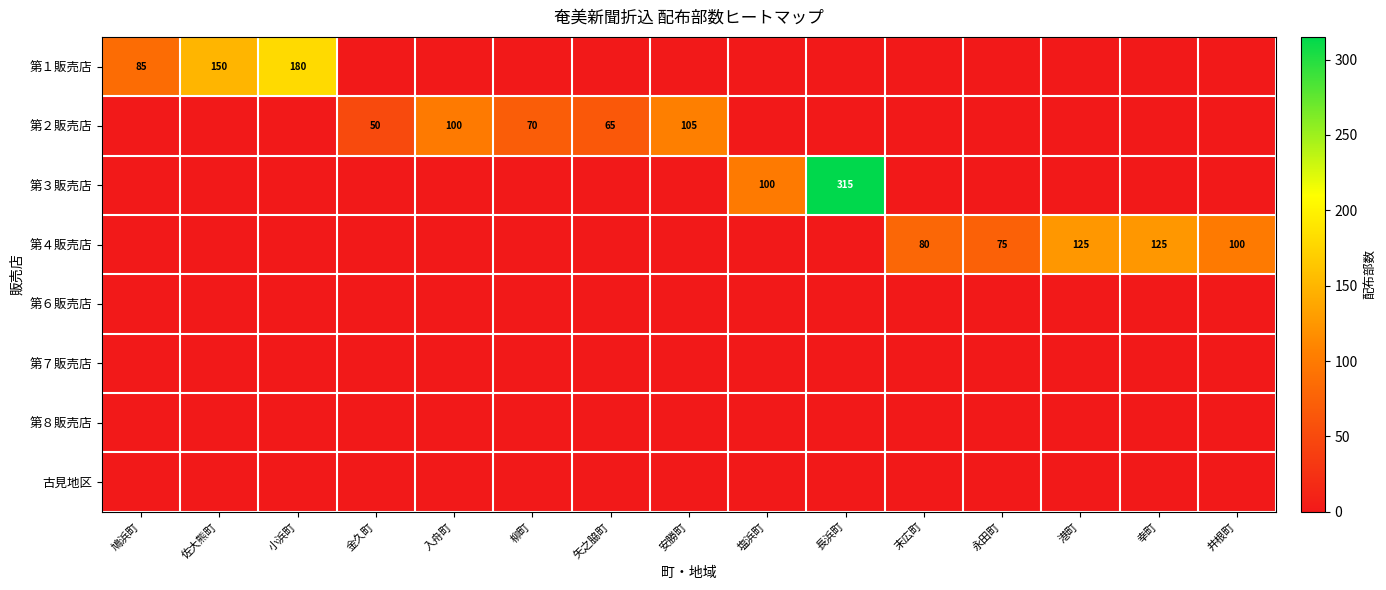

The value of 第３販売店 at 塩浜町 is 100. True or false?

True